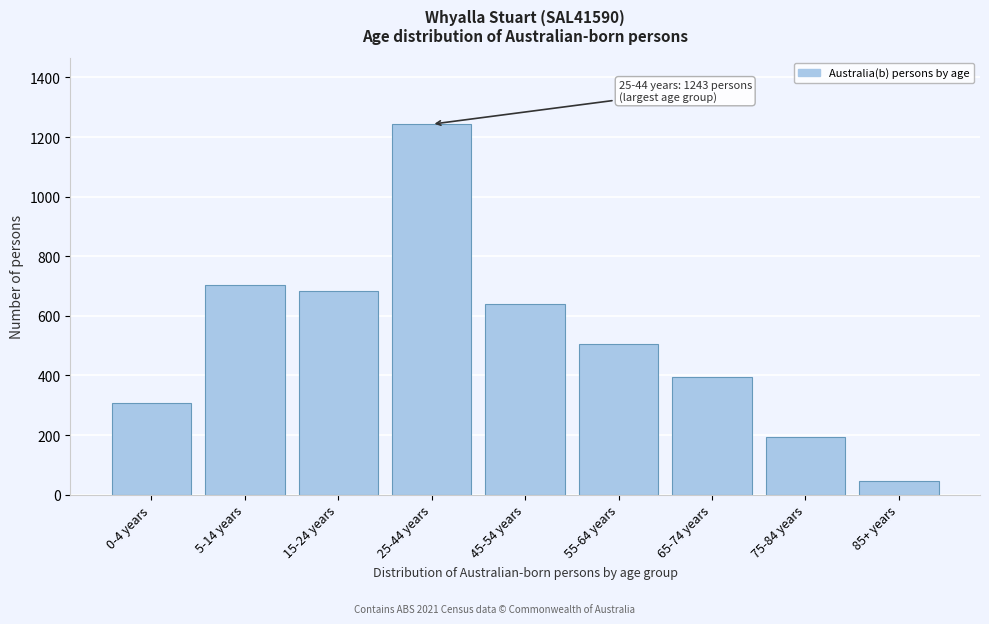

Reading right to left, transcribe all the data shown in this chart.

85+ years=46	75-84 years=194	65-74 years=395	55-64 years=505	45-54 years=641	25-44 years=1243	15-24 years=682	5-14 years=704	0-4 years=308